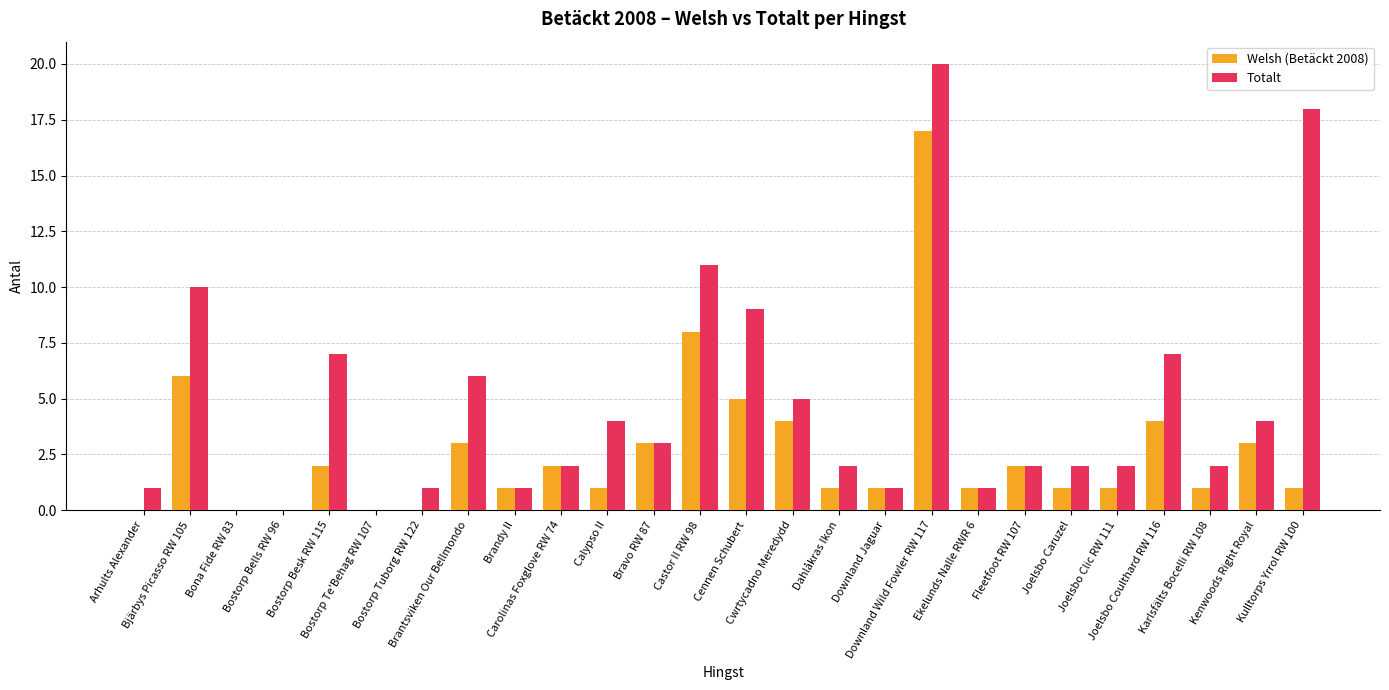

At which label is Totalt closest to 10?

Bjärbys Picasso RW 105